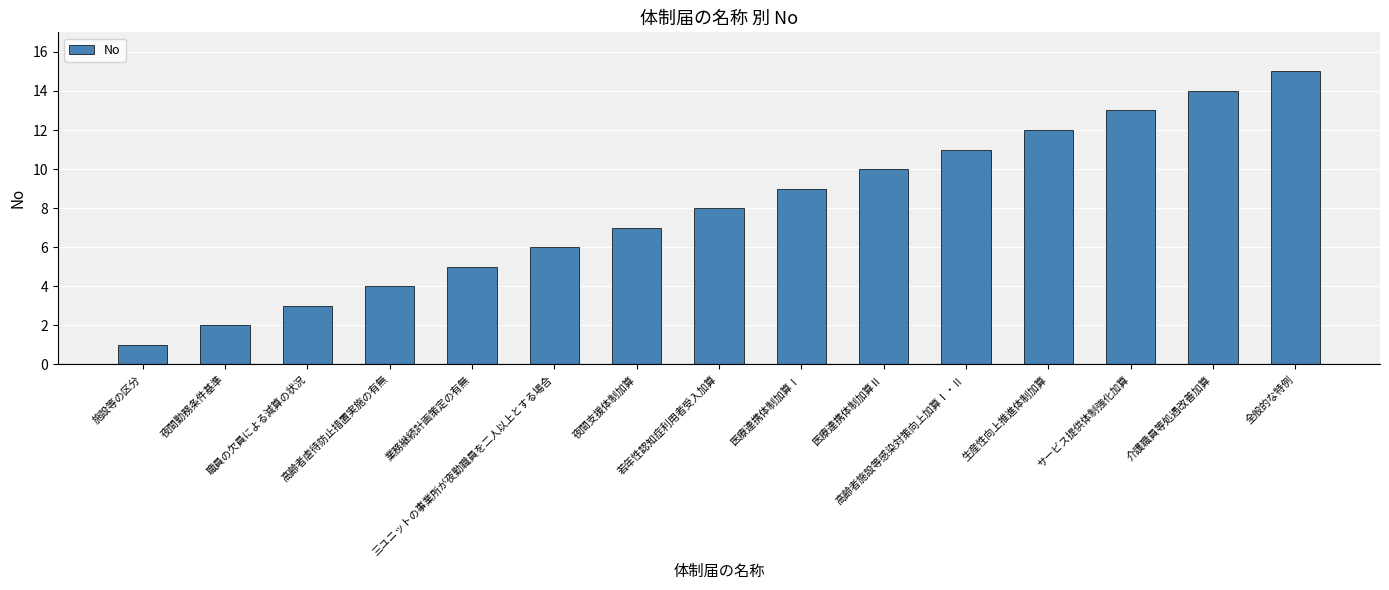

Rank the categories by value from highest to lowest.

全般的な特例, 介護職員等処遇改善加算, サービス提供体制強化加算, 生産性向上推進体制加算, 高齢者施設等感染対策向上加算Ⅰ・Ⅱ, 医療連携体制加算Ⅱ, 医療連携体制加算Ⅰ, 若年性認知症利用者受入加算, 夜間支援体制加算, 三ユニットの事業所が夜勤職員を二人以上とする場合, 業務継続計画策定の有無, 高齢者虐待防止措置実施の有無, 職員の欠員による減算の状況, 夜間勤務条件基準, 施設等の区分